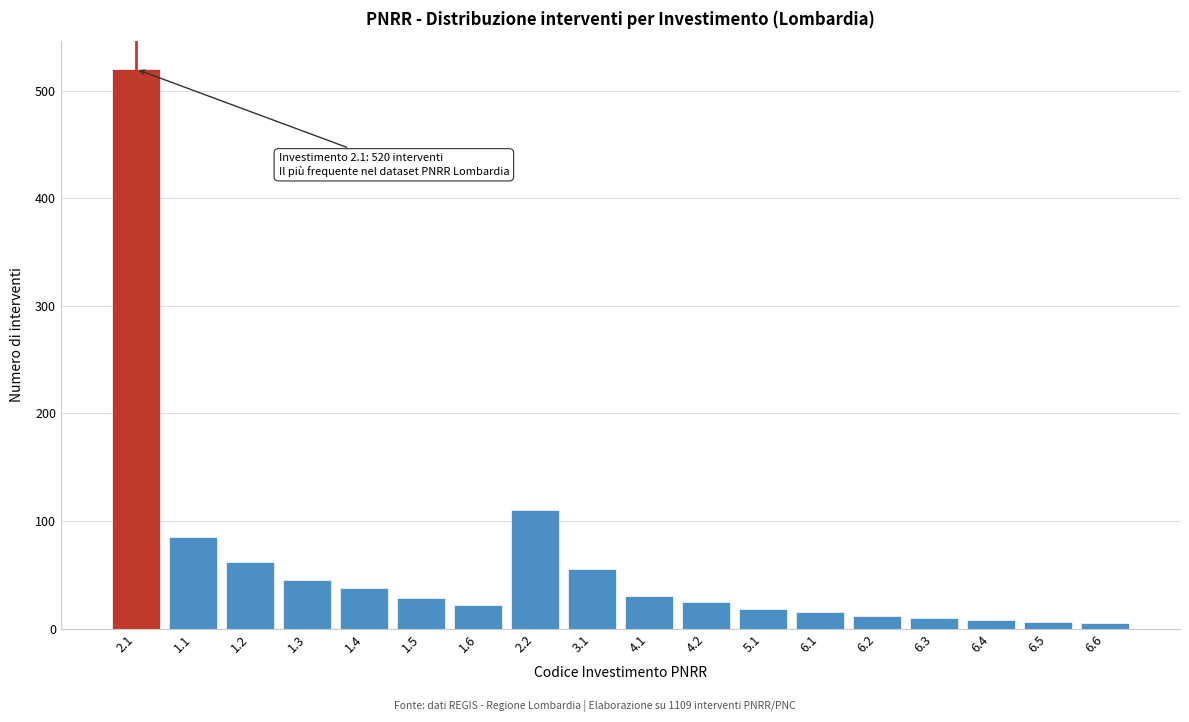

Is it true that the value at 1.4 is 16?

False